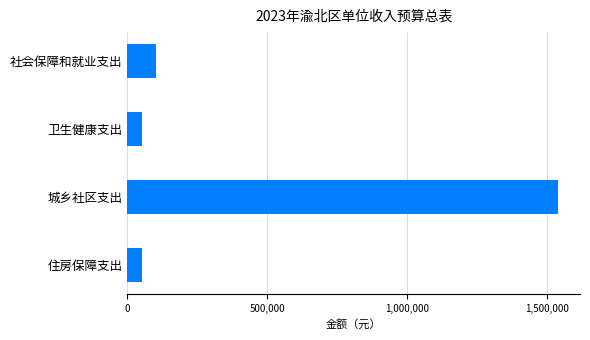

How many series are shown in this chart?

1